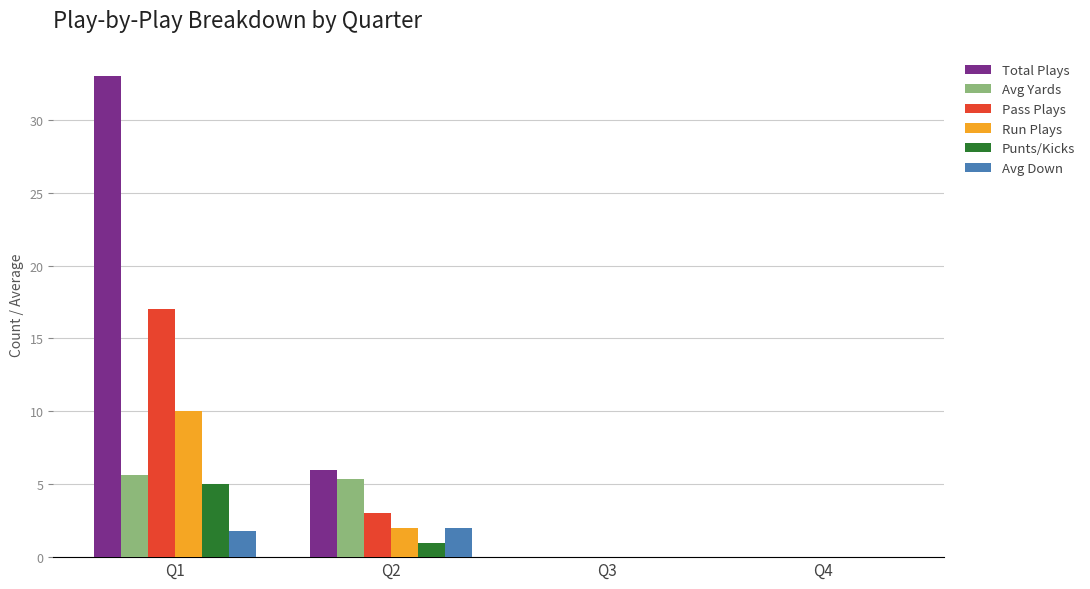

Are the bars grouped side by side (vs. stacked)?

Yes